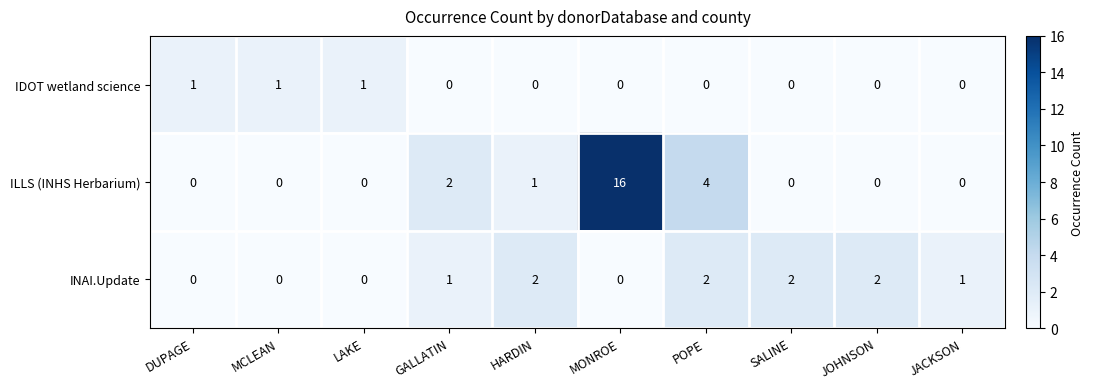

The INAI.Update series shows 2 at SALINE. True or false?

True